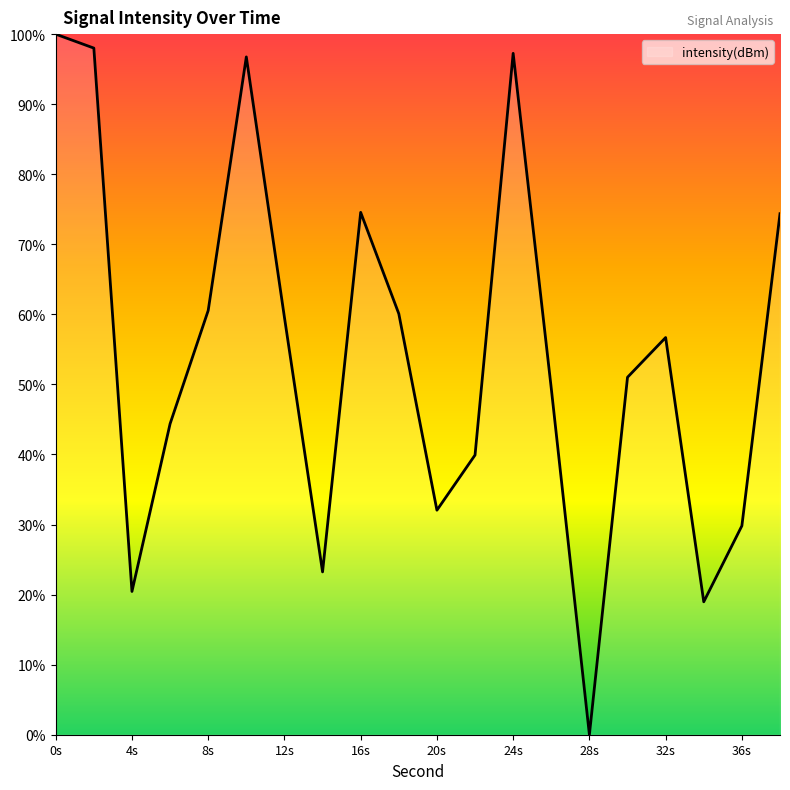

What is the difference between the maximum and minimum values?

100.0